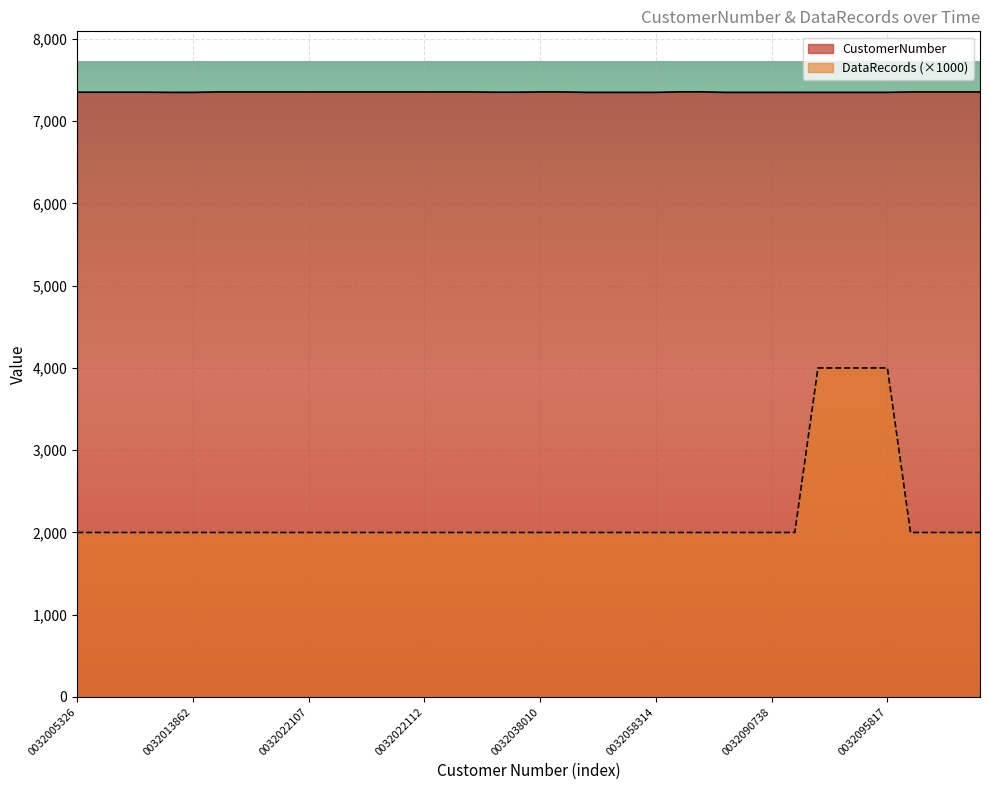

What is the maximum value for CustomerNumber?

7357